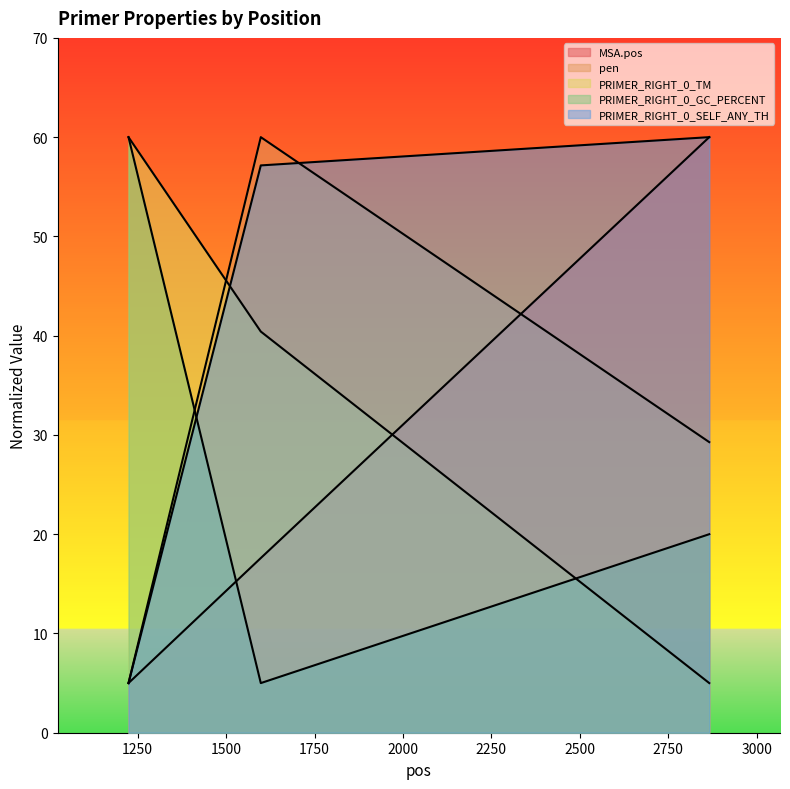

Which category has the highest value across all series?

2866